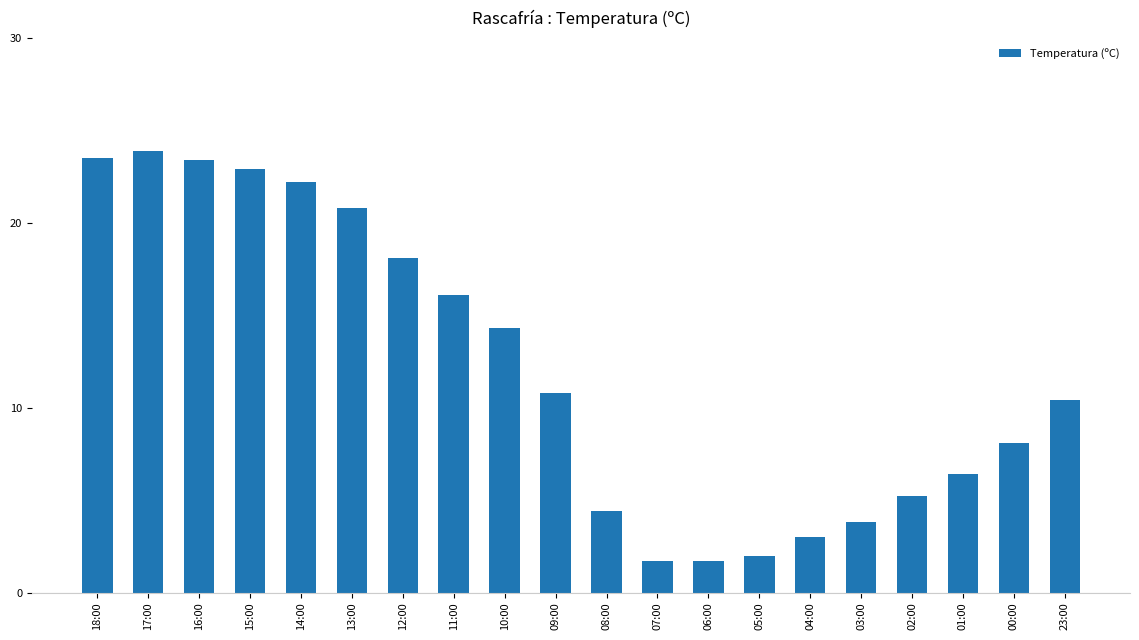

The chart shows a value of 3.9 at 09:00. True or false?

False